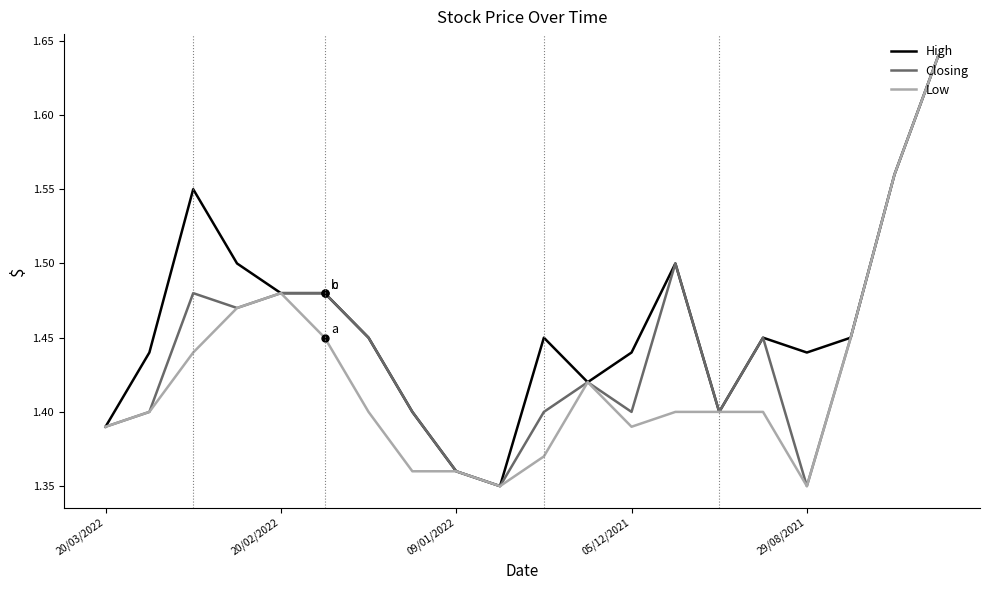

What are all the series names shown in the legend?

High, Closing, Low